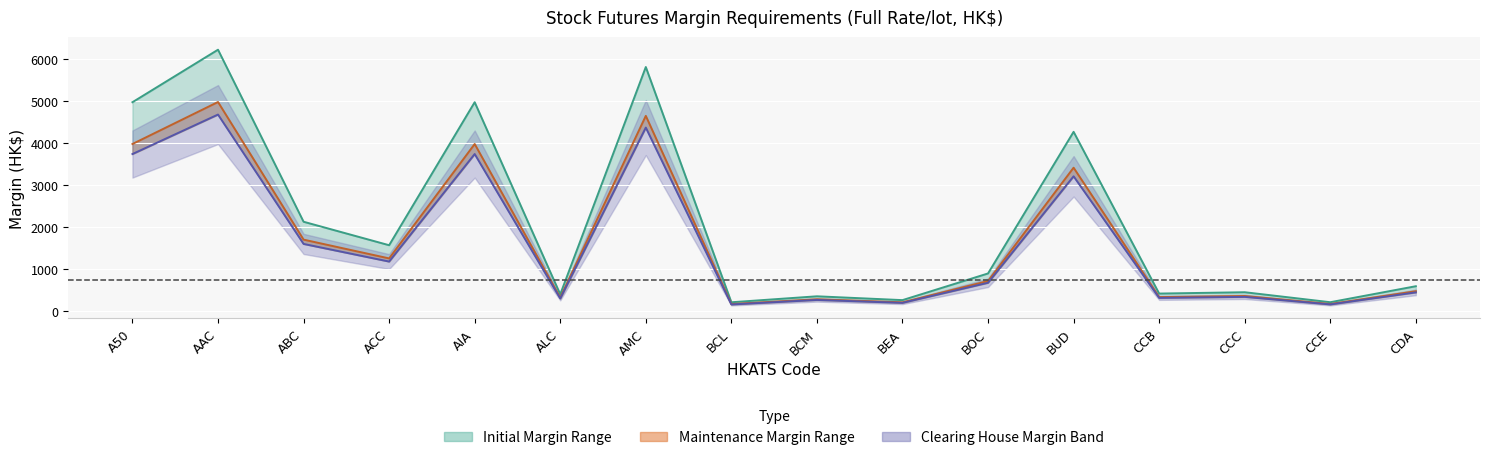

True or false: Maintenance and Initial cross at least once.

False